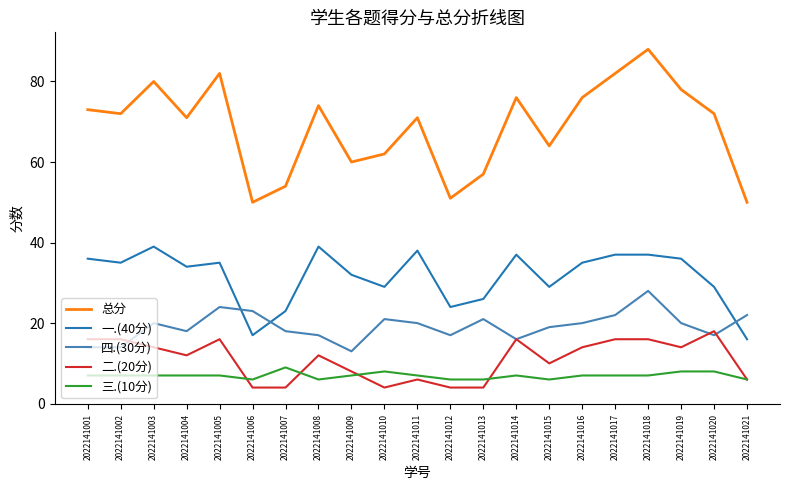

Which series has the largest total across all categories?

总分